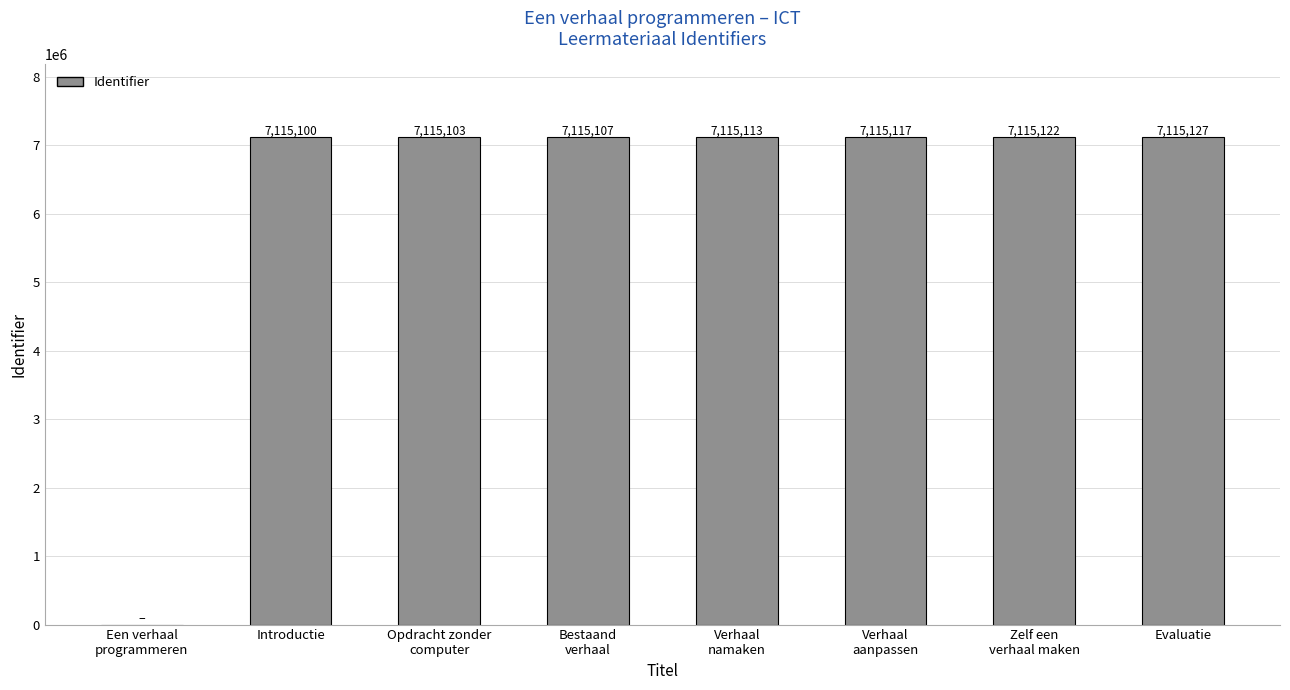

Is it true that the value at Verhaal
namaken is 7115113?

True